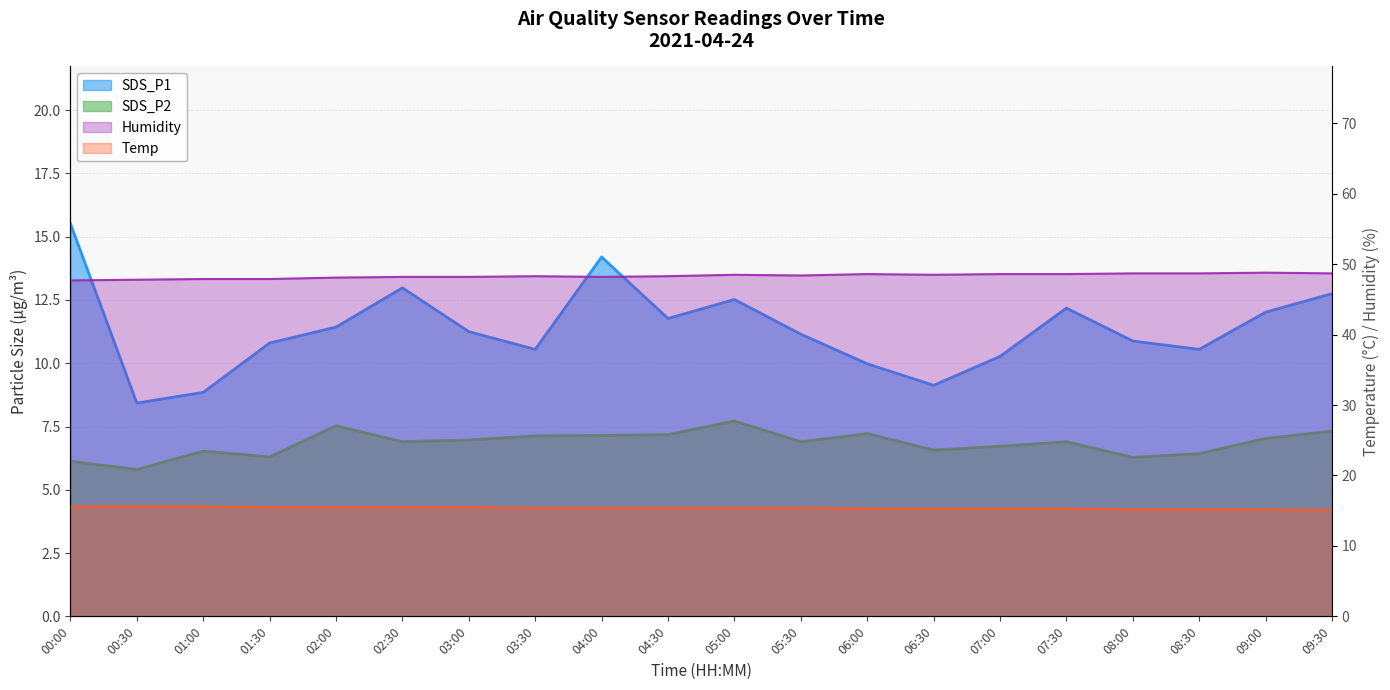

Reading right to left, transcribe all the data shown in this chart.

SDS_P1: 09:30=12.8	09:00=12.0	08:30=10.6	08:00=10.9	07:30=12.2	07:00=10.3	06:30=9.1	06:00=10.0	05:30=11.2	05:00=12.5	04:30=11.8	04:00=14.2	03:30=10.6	03:00=11.2	02:30=13.0	02:00=11.4	01:30=10.8	01:00=8.8	00:30=8.4	00:00=15.5
SDS_P2: 09:30=7.3	09:00=7.0	08:30=6.4	08:00=6.3	07:30=6.9	07:00=6.7	06:30=6.6	06:00=7.2	05:30=6.9	05:00=7.7	04:30=7.2	04:00=7.2	03:30=7.1	03:00=7.0	02:30=6.9	02:00=7.5	01:30=6.3	01:00=6.5	00:30=5.8	00:00=6.1
Temp: 09:30=15.1	09:00=15.2	08:30=15.2	08:00=15.2	07:30=15.3	07:00=15.3	06:30=15.3	06:00=15.3	05:30=15.4	05:00=15.4	04:30=15.4	04:00=15.4	03:30=15.4	03:00=15.5	02:30=15.5	02:00=15.5	01:30=15.5	01:00=15.6	00:30=15.6	00:00=15.6
Humidity: 09:30=48.7	09:00=48.8	08:30=48.7	08:00=48.7	07:30=48.6	07:00=48.6	06:30=48.5	06:00=48.6	05:30=48.4	05:00=48.5	04:30=48.3	04:00=48.2	03:30=48.3	03:00=48.2	02:30=48.2	02:00=48.1	01:30=47.9	01:00=47.9	00:30=47.8	00:00=47.7